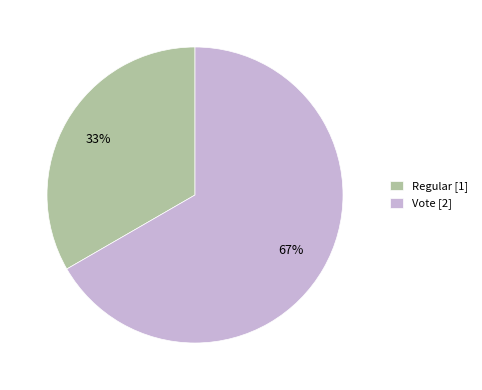

Count the number of slices in the pie.

2